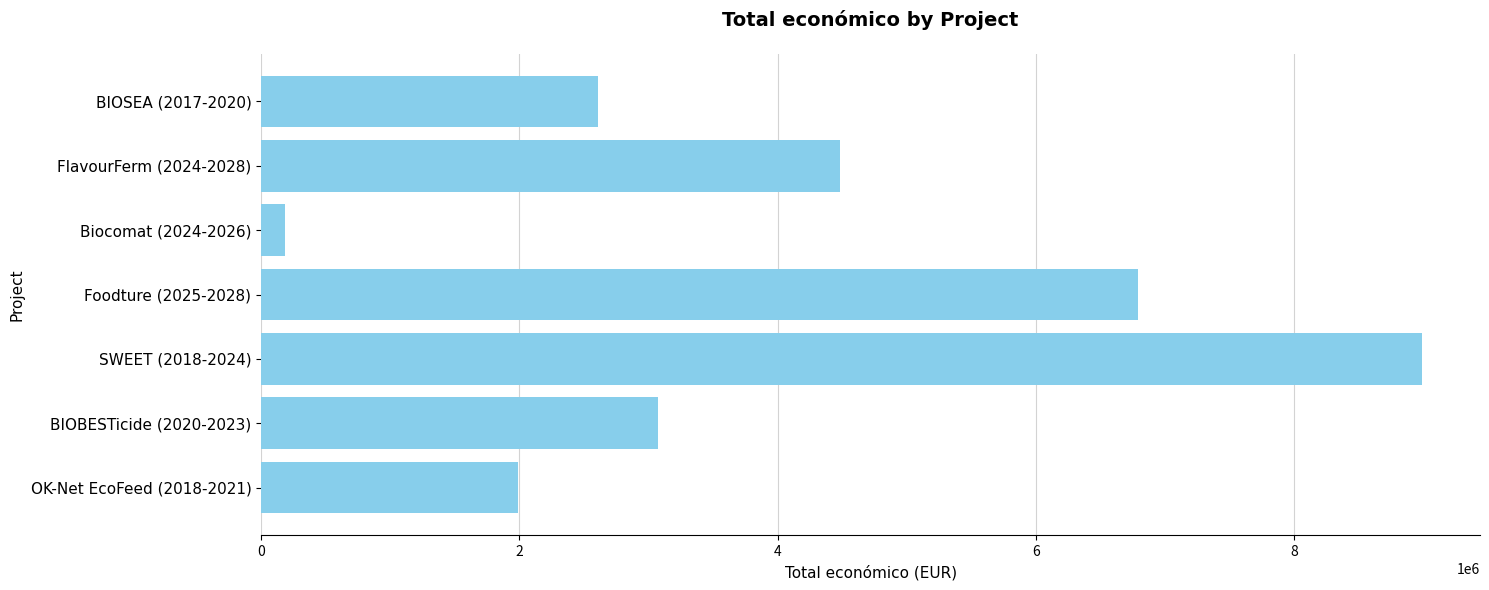

Reading top to bottom, transcribe all the data shown in this chart.

2611223	4484546	181152	6790375	8987579	3069653	1990368